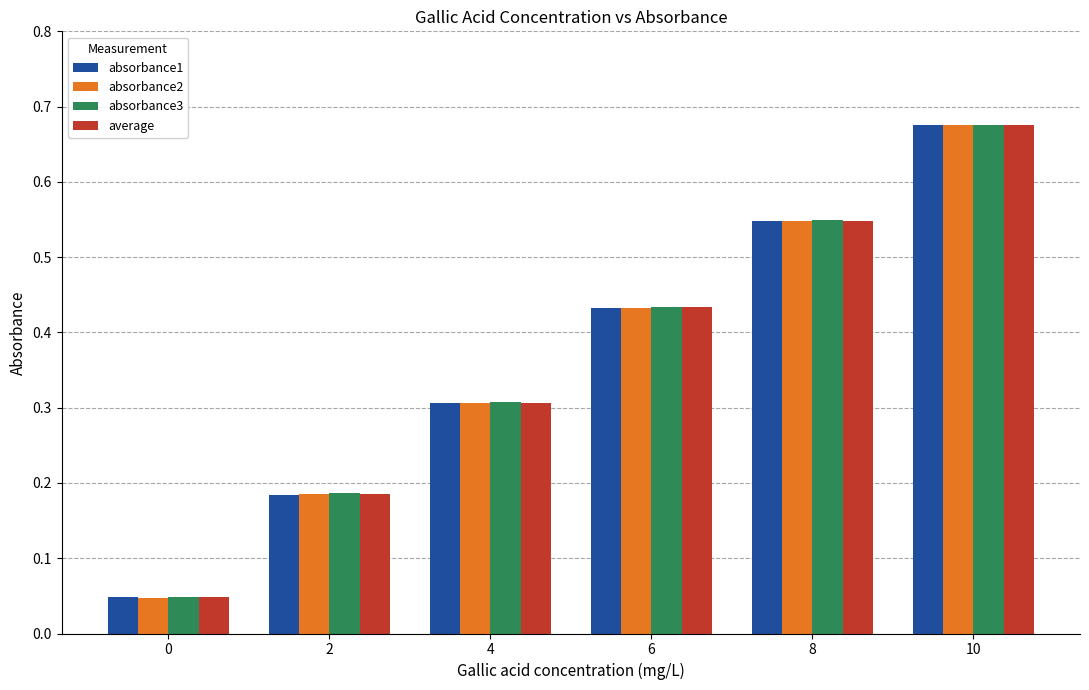

Which label corresponds to the largest value in the chart?

10